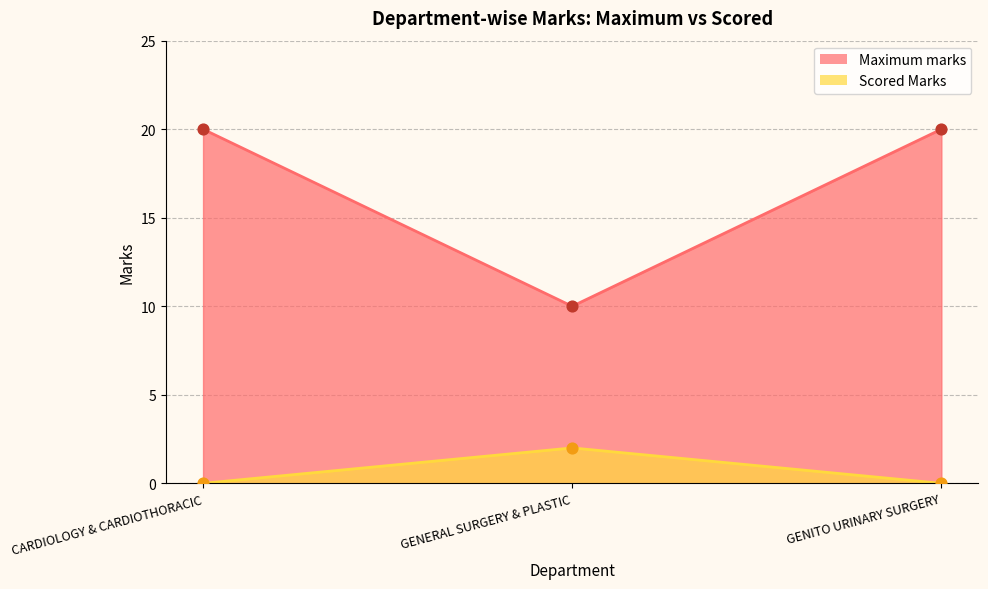

At how many categories does at least one series exceed 16?

2